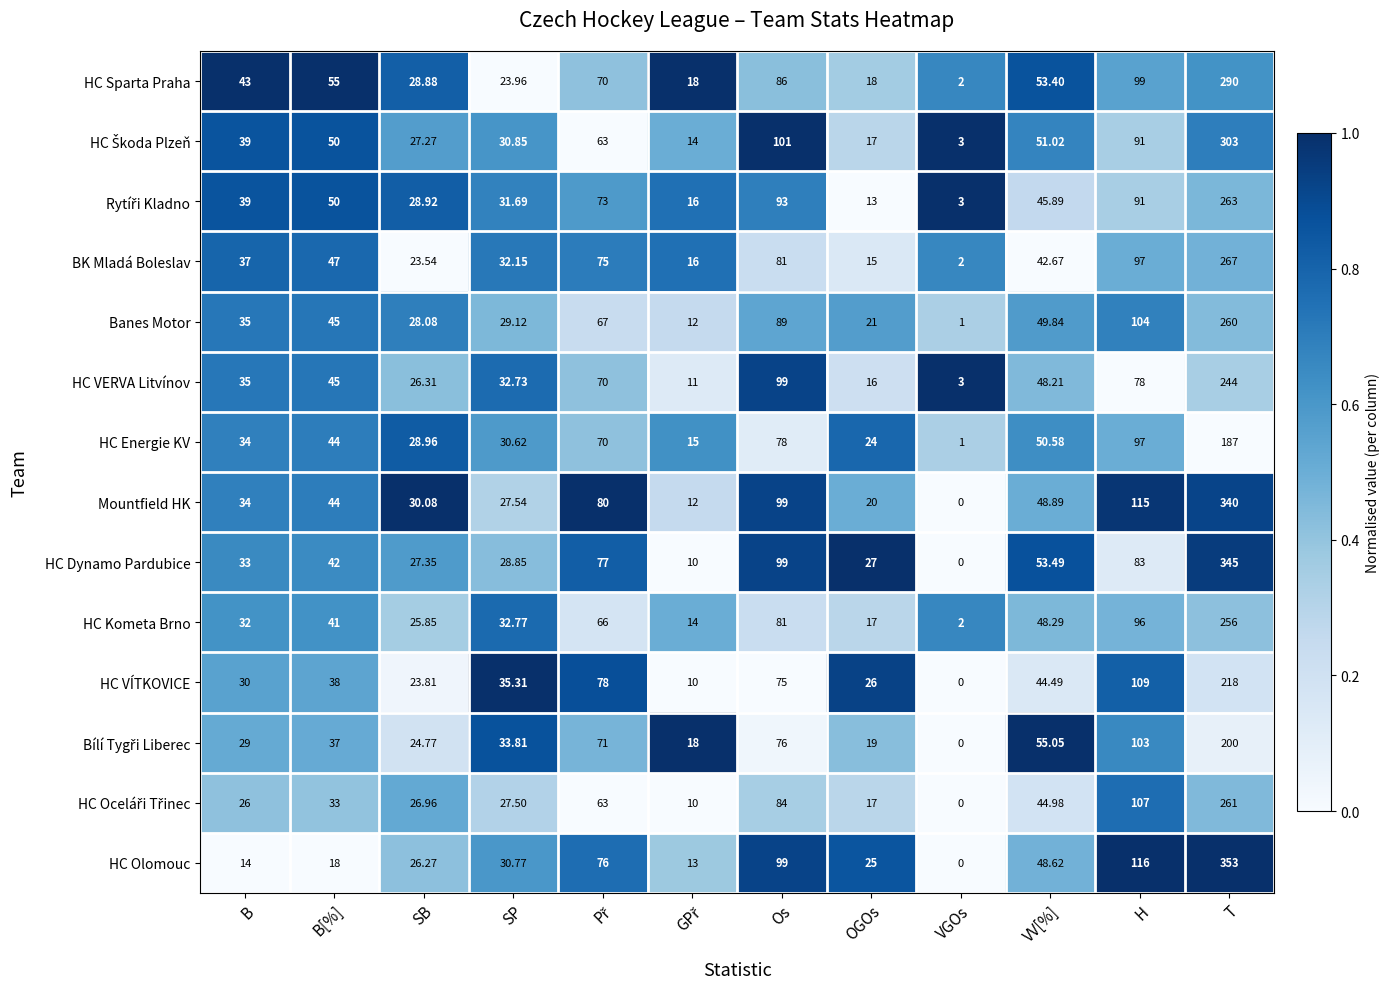

At which category is the sum across all series the highest?

T